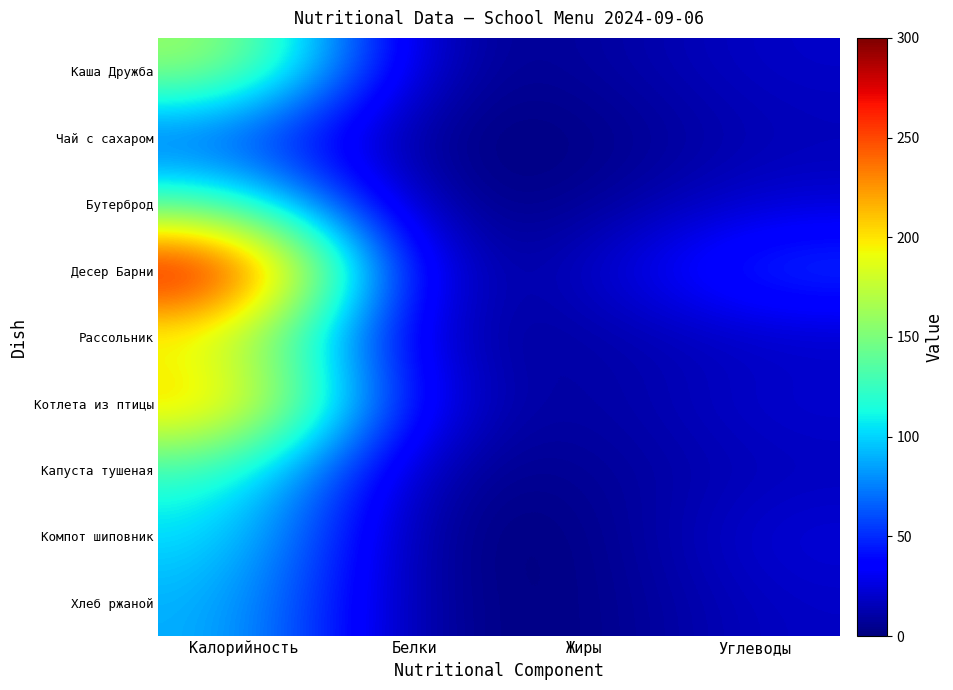

Reading left to right, what are all the values shown in this chart?

Каша Дружба: Калорийность=166	Белки=5	Жиры=7	Углеводы=20
Чай с сахаром: Калорийность=60	Белки=0	Жиры=0	Углеводы=15
Бутерброд: Калорийность=129	Белки=1	Жиры=4	Углеводы=22
Десер Барни: Калорийность=300	Белки=6	Жиры=15	Углеводы=58
Рассольник: Калорийность=182	Белки=8	Жиры=9	Углеводы=18
Котлета из птицы: Калорийность=223	Белки=20	Жиры=6	Углеводы=23
Капуста тушеная: Калорийность=125	Белки=4	Жиры=5	Углеводы=16
Компот шиповник: Калорийность=106	Белки=0	Жиры=0	Углеводы=25
Хлеб ржаной: Калорийность=92	Белки=3	Жиры=0	Углеводы=19